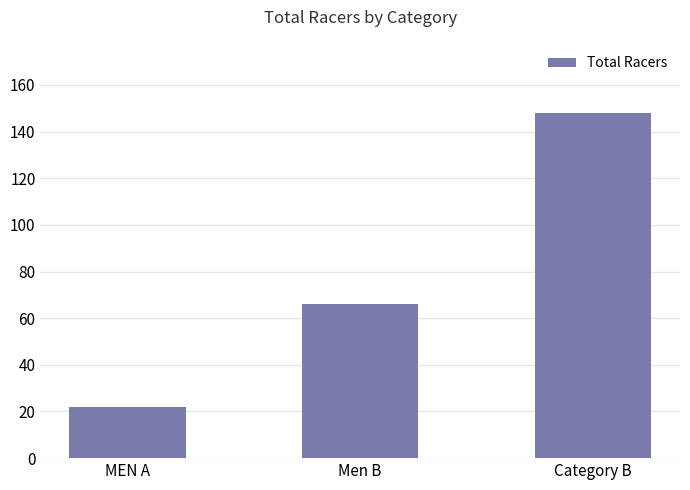

What is the minimum value shown in the chart?

22